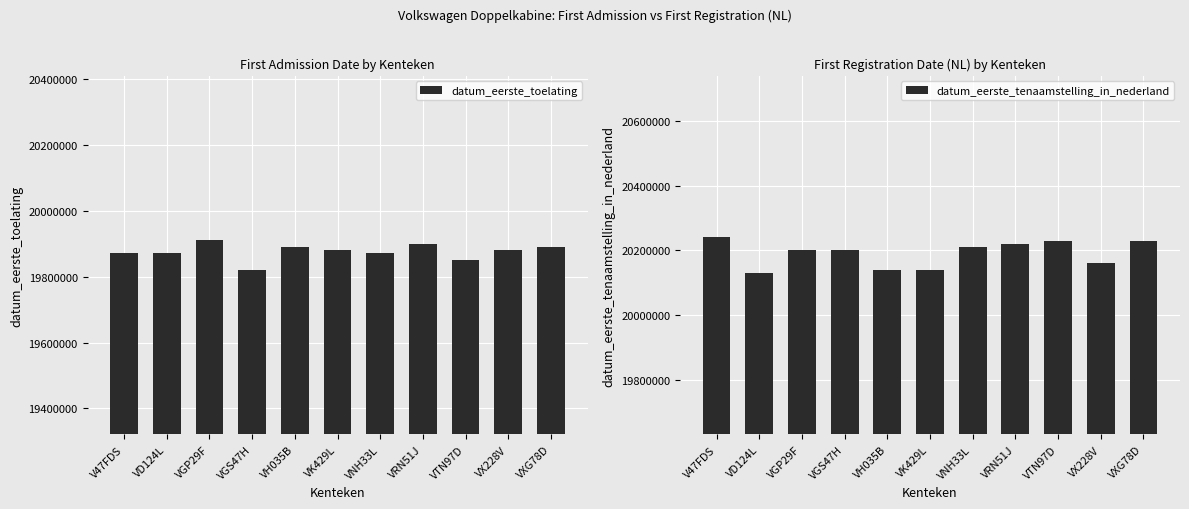

Which has a higher value, VTN97D or VK429L?

VK429L